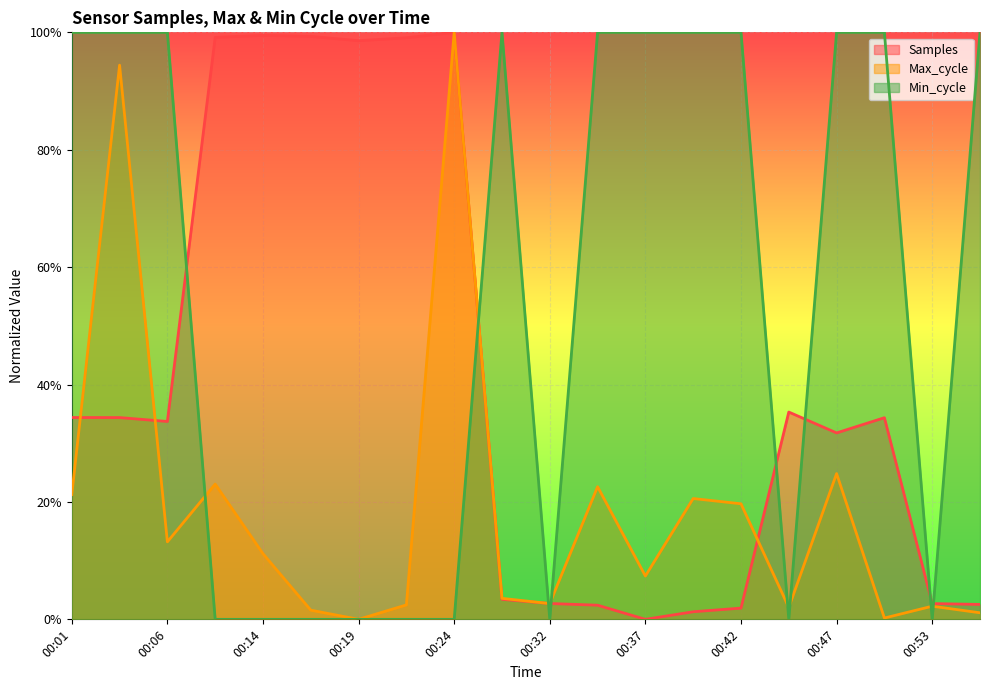

Which has a higher value, 00:32 or 00:11?

00:11